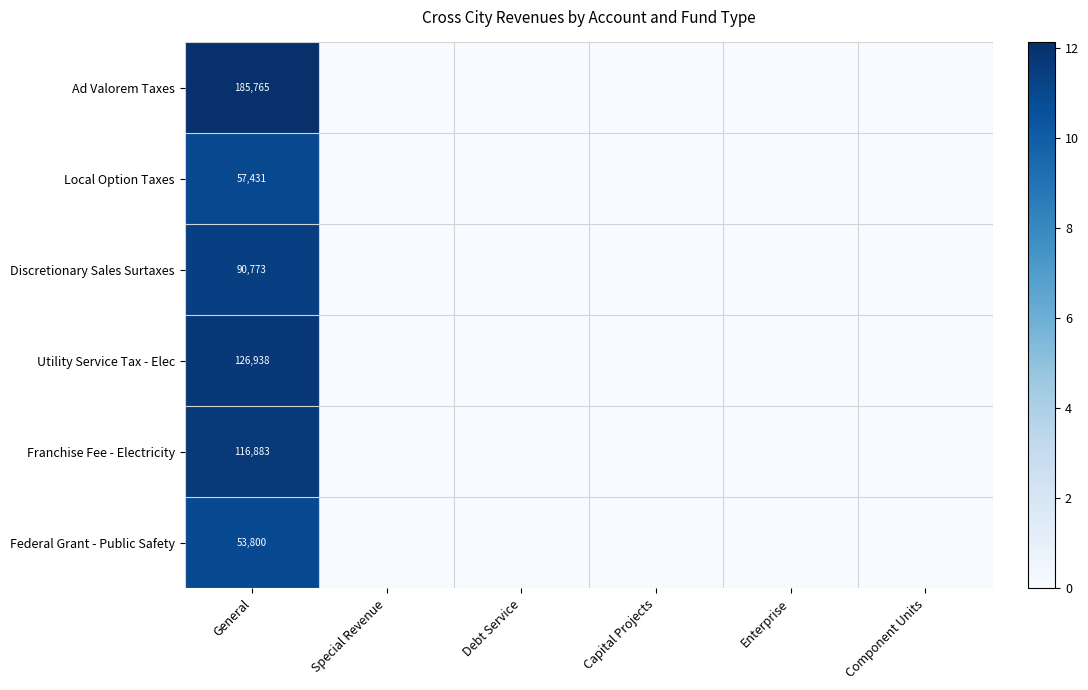

At which category is the sum across all series the highest?

General